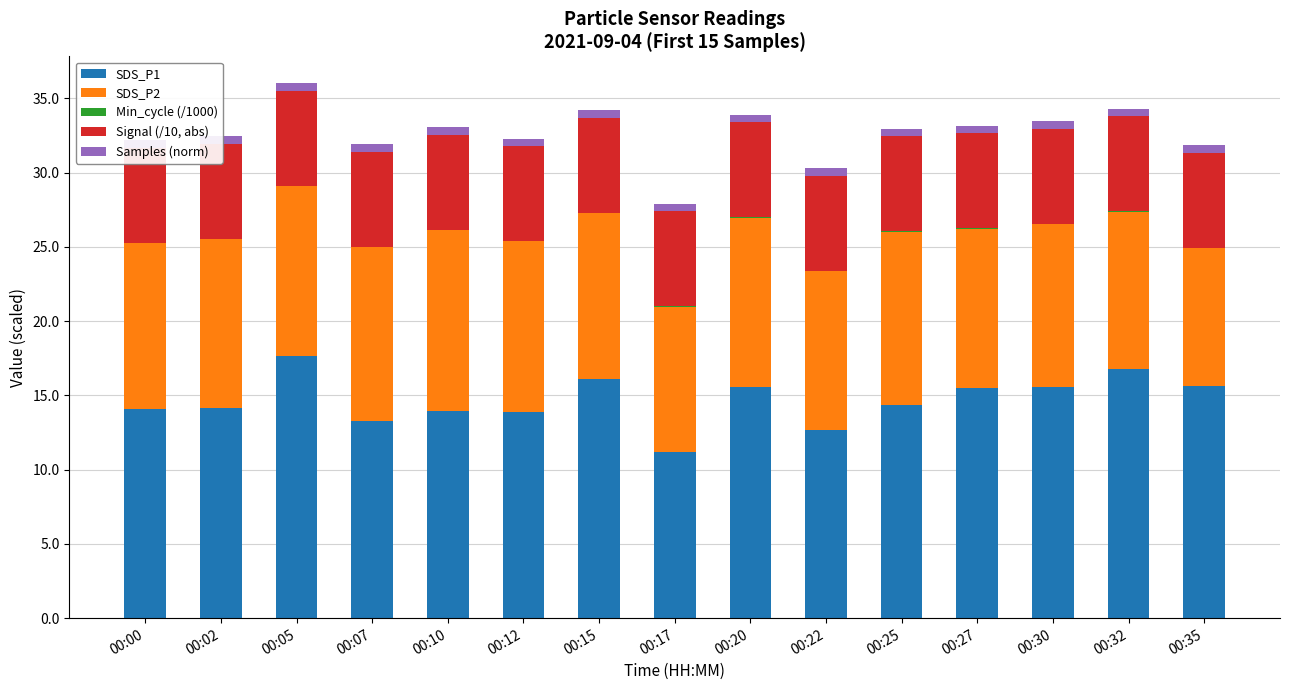

At 00:20, list the series in order from largest to smallest.

SDS_P1, SDS_P2, Signal (/10, abs), Samples (norm), Min_cycle (/1000)